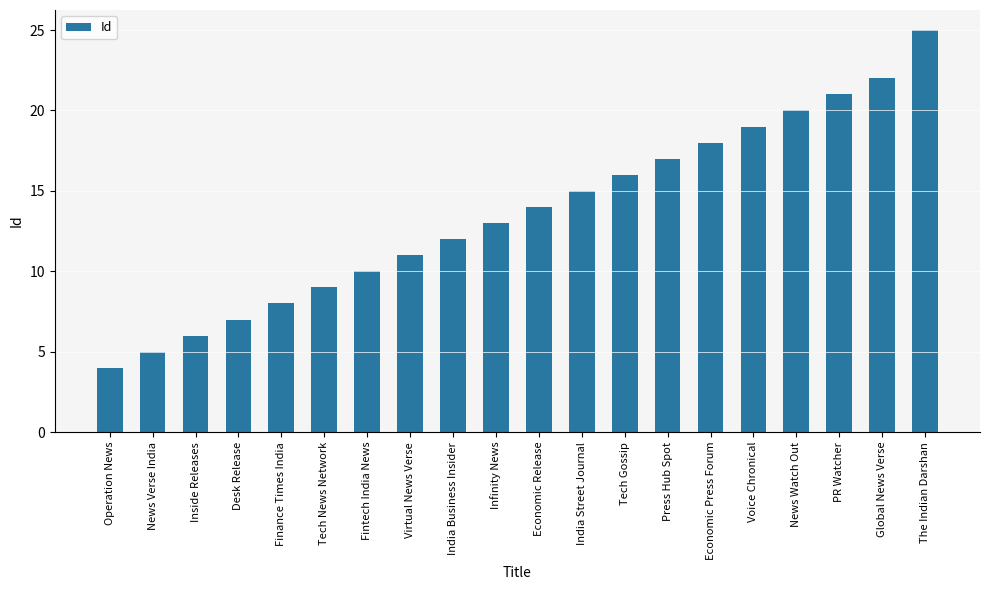

At which category does the chart reach its minimum across all series?

Operation News